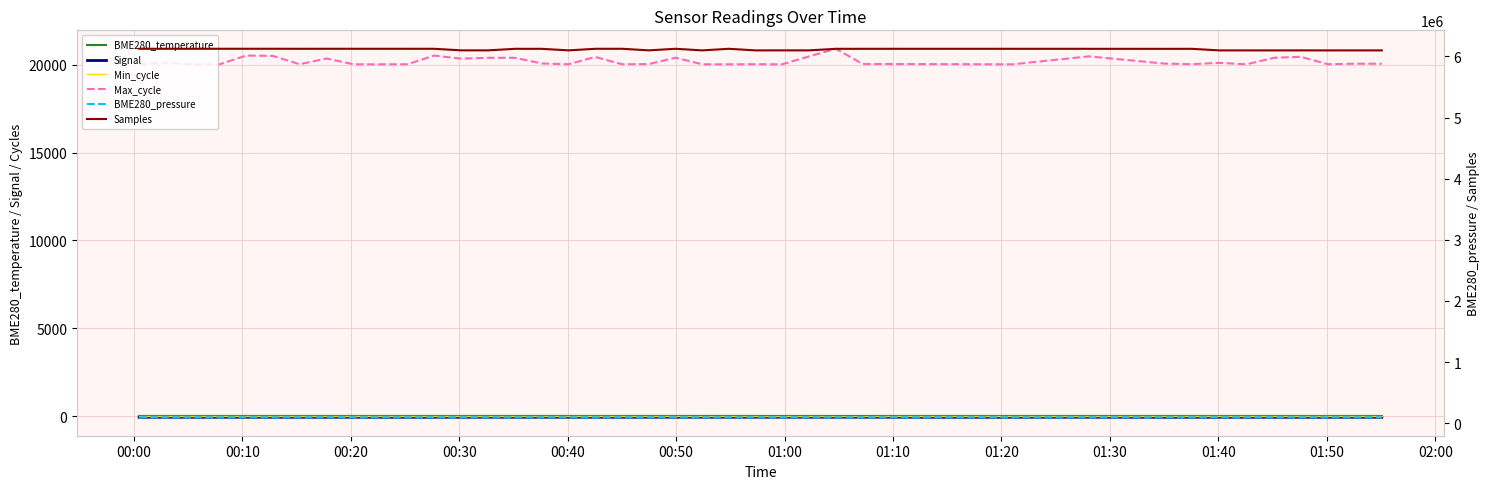

In Samples, how many points are higher than both neighbors (excluding endpoints)?

11